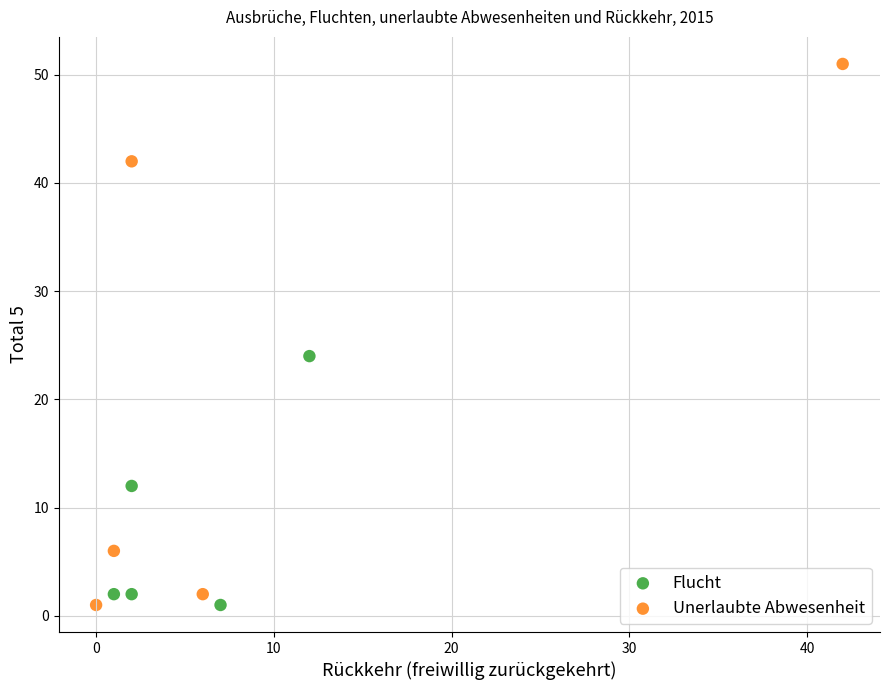

Which series reaches the maximum Y coordinate?

Unerlaubte Abwesenheit